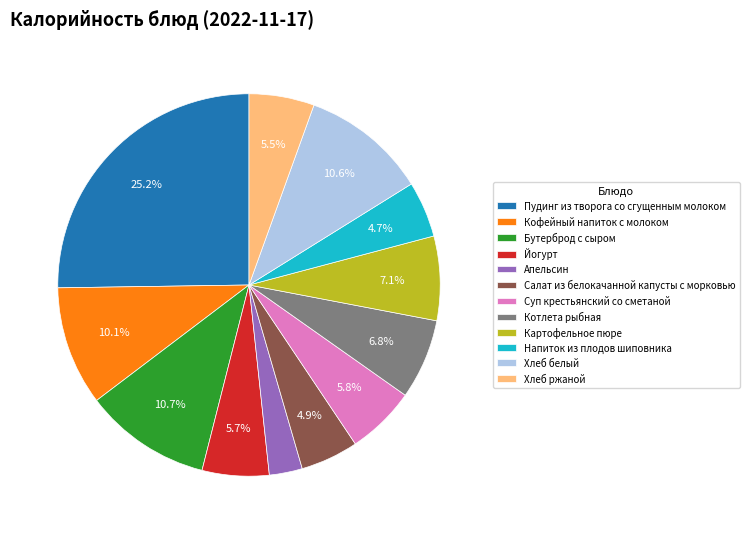

What percentage is NOT represented by Хлеб ржаной?

94.5%